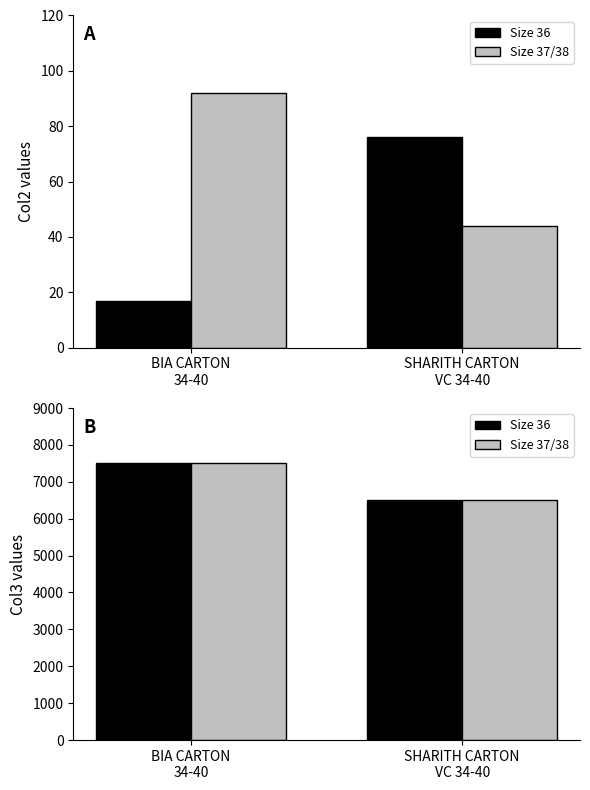

Rank the series by their maximum value, from highest to lowest.

Size 36, Size 37/38